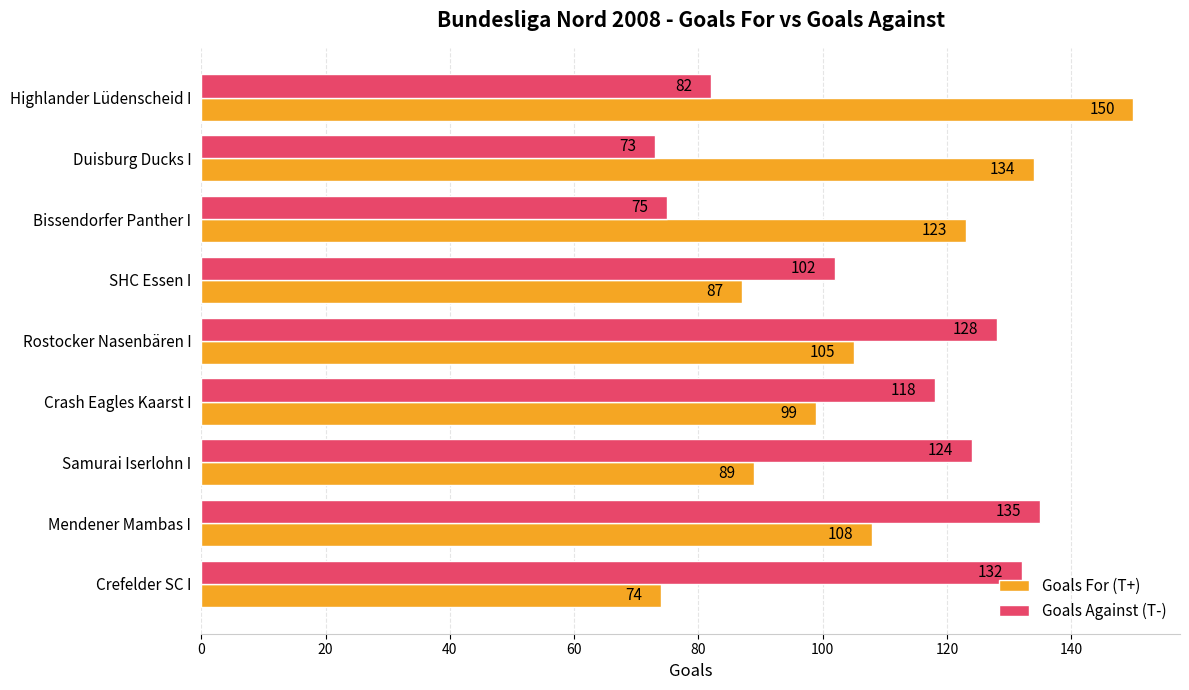

The Goals Against (T-) series shows 28 at Bissendorfer Panther I. True or false?

False